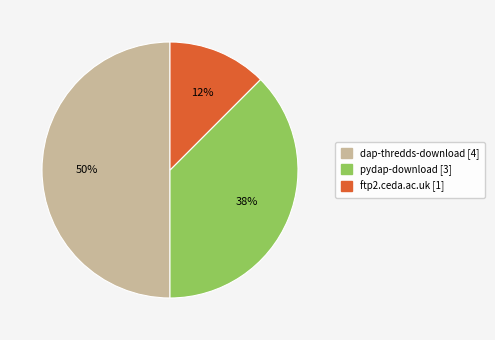

To the nearest percent, what is the difference between the pydap-download and dap-thredds-download slice percentages?

12%